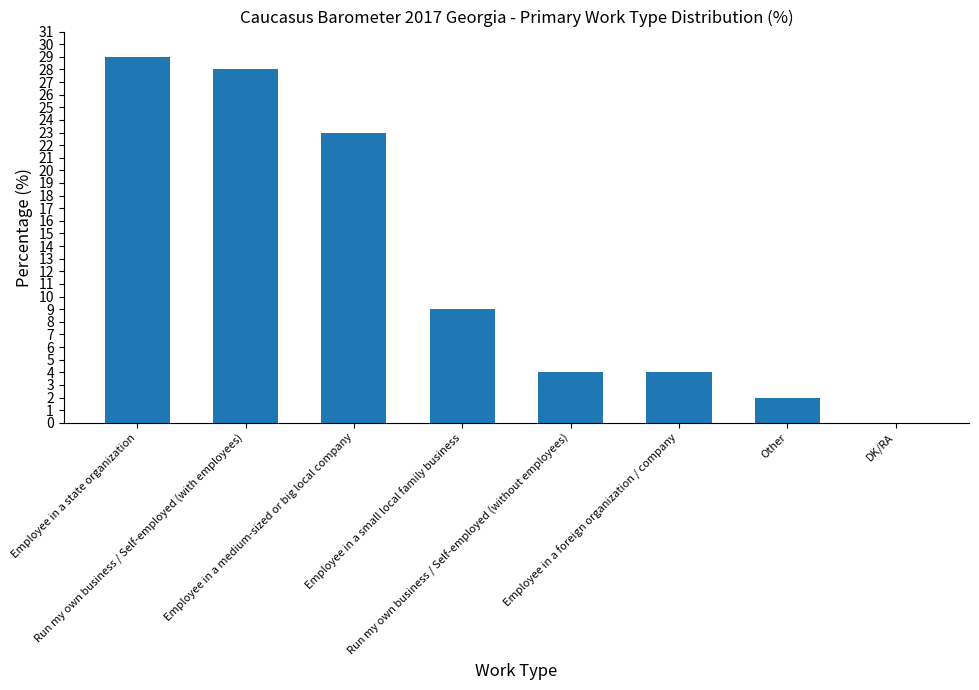

True or false: the data shows 28 at Run my own business / Self-employed (with employees).

True